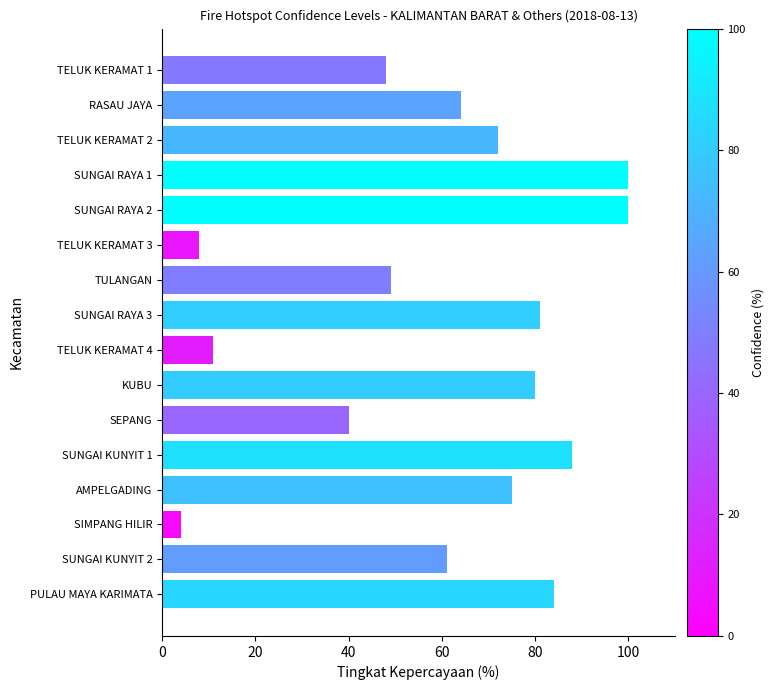

Which category has the lowest value across all series?

SIMPANG HILIR